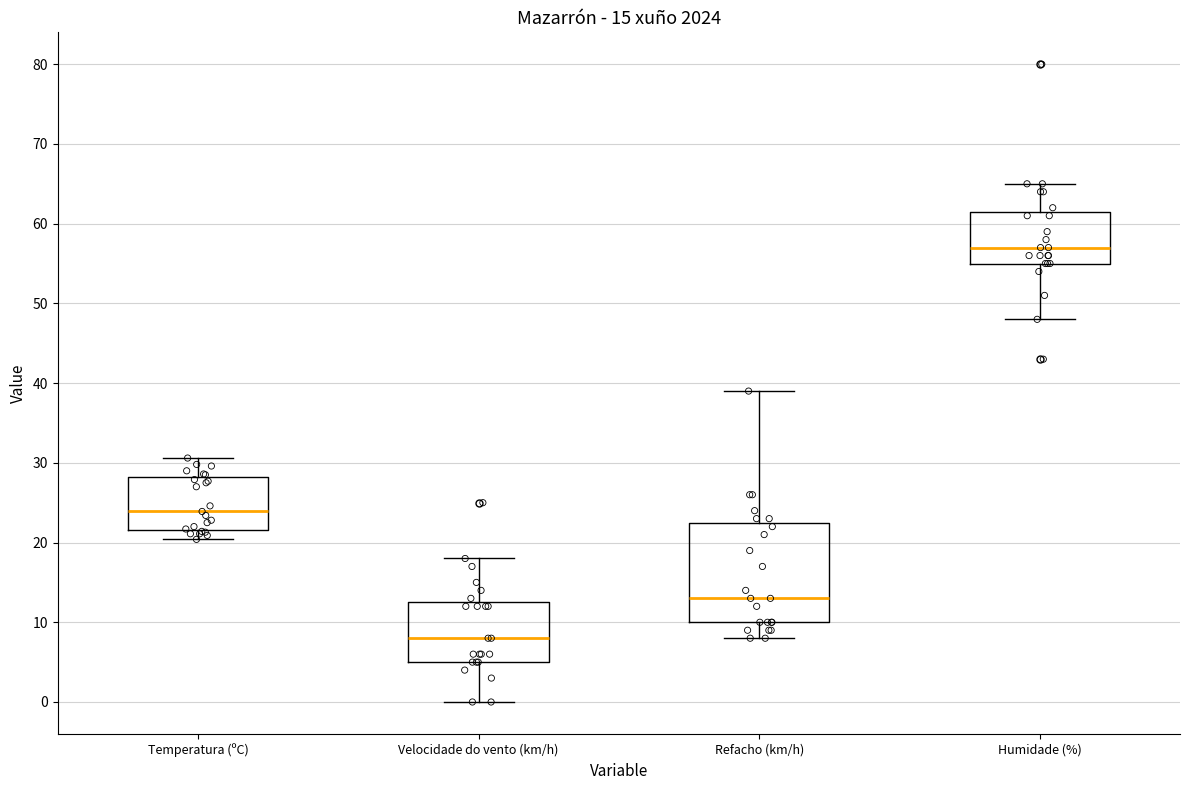

Which box is the tallest, from its lower edge to its upper edge?

Refacho (km/h)